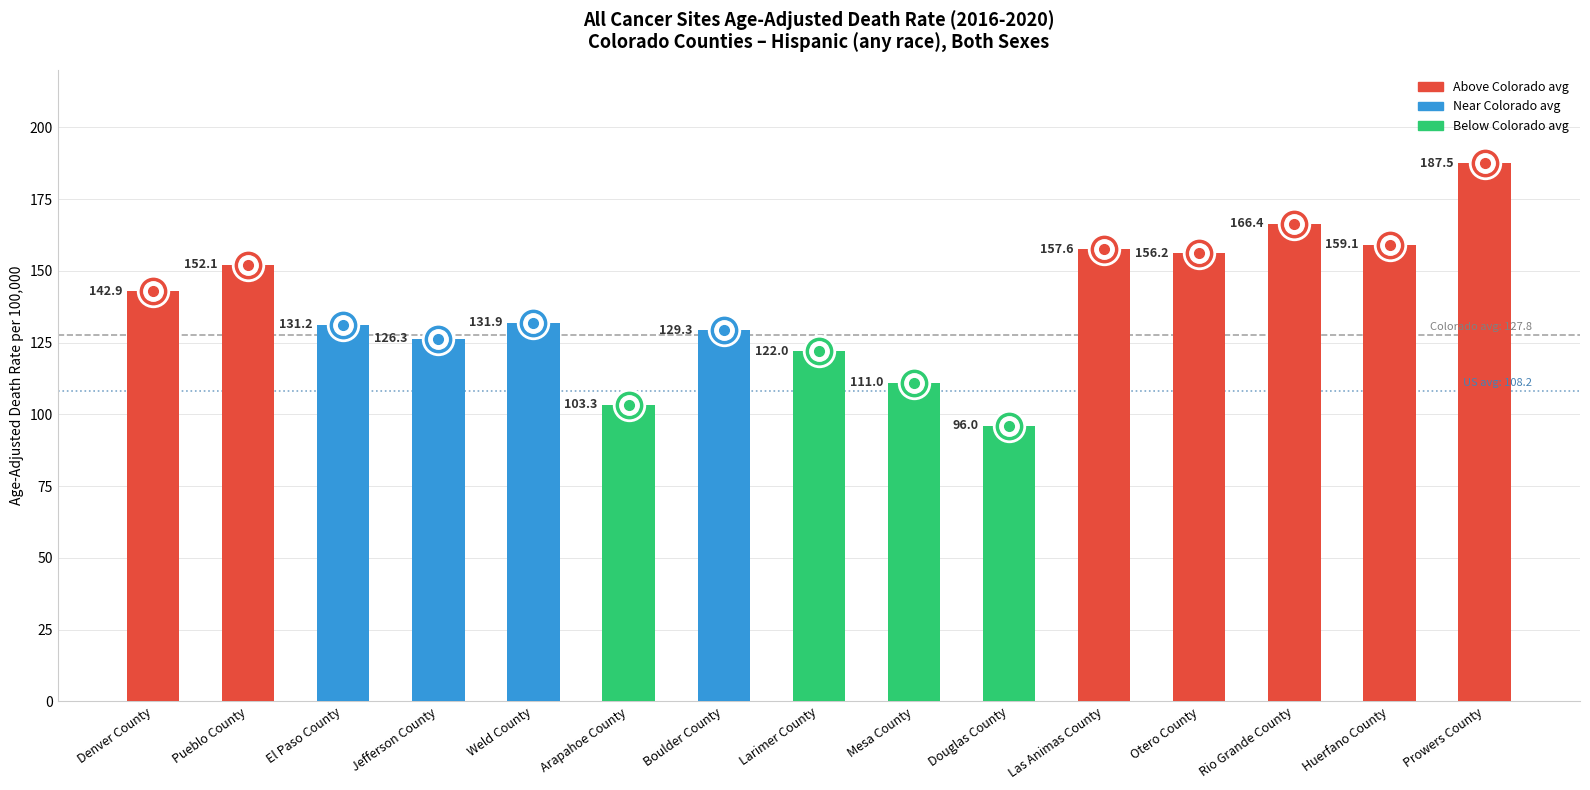

What is the difference between the values at Denver County and El Paso County?

11.7